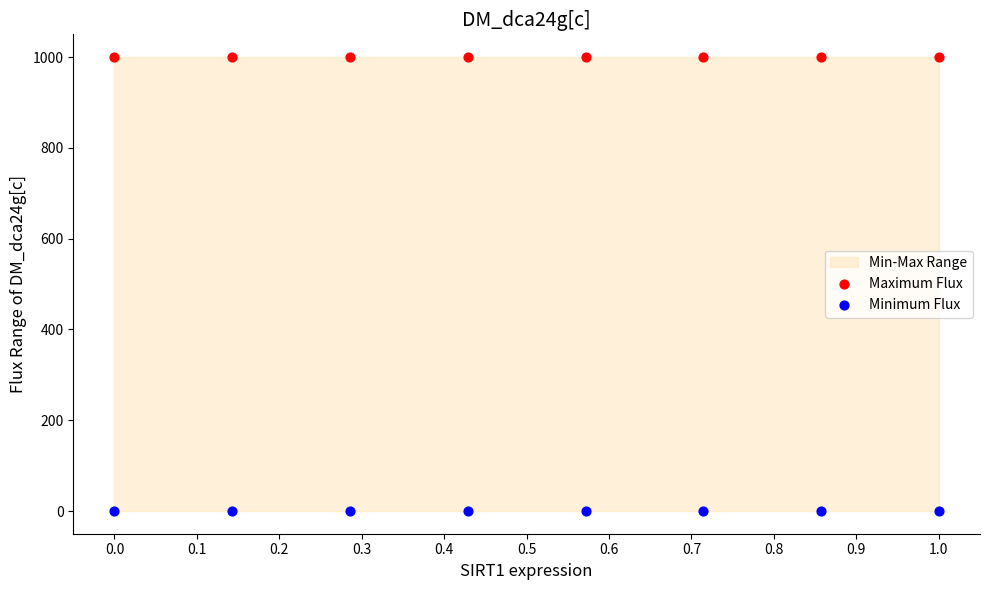

Which series reaches the minimum Y coordinate?

Minimum Flux